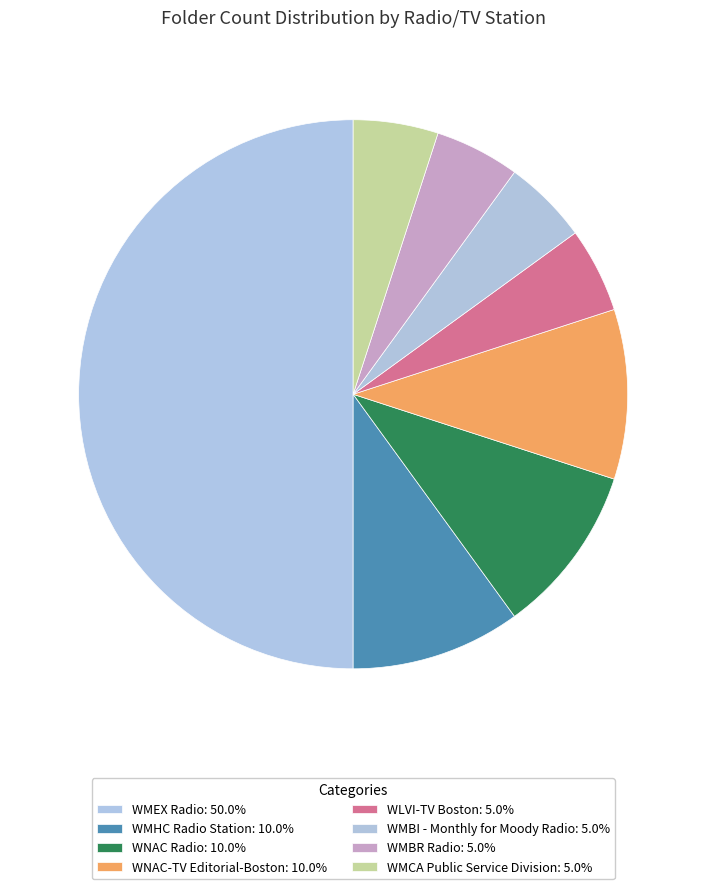

What is the smallest slice in the pie chart?

WLVI-TV Boston